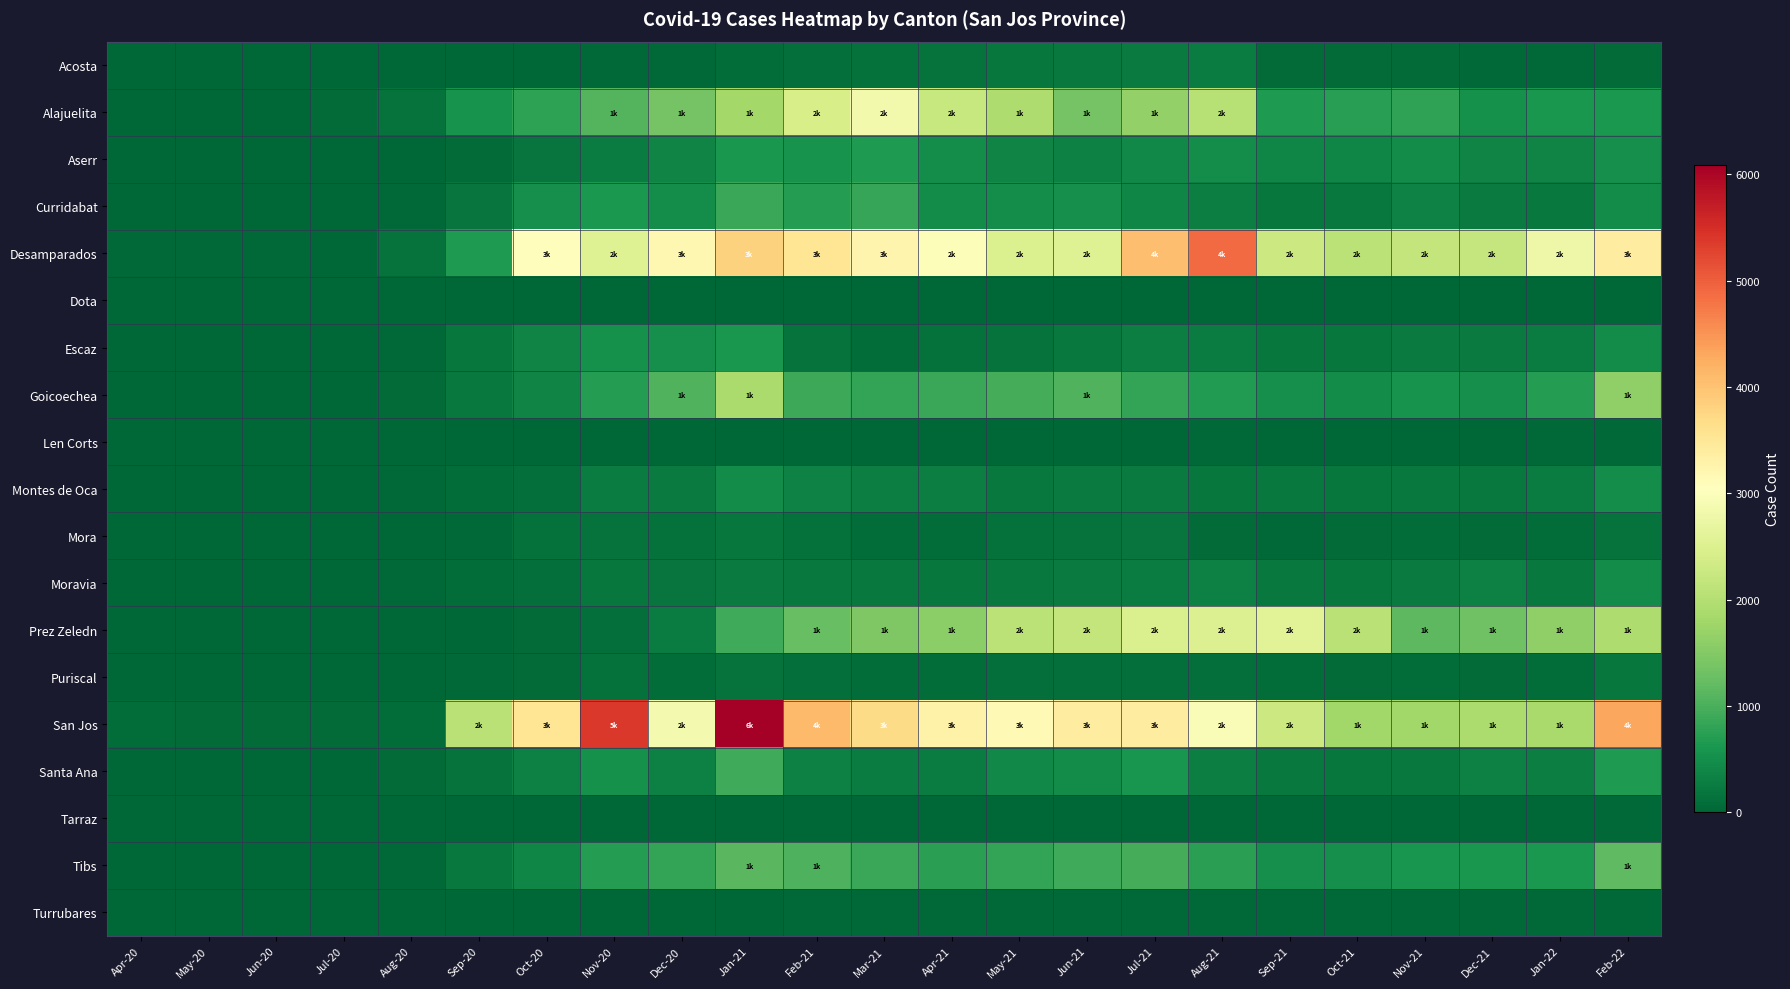

Reading left to right, what are all the values shown in this chart?

Acosta: Apr-20=0	May-20=0	Jun-20=0	Jul-20=1	Aug-20=2	Sep-20=8	Oct-20=18	Nov-20=26	Dec-20=31	Jan-21=75	Feb-21=104	Mar-21=136	Apr-21=165	May-21=197	Jun-21=229	Jul-21=241	Aug-21=266	Sep-21=49	Oct-21=51	Nov-21=55	Dec-21=37	Jan-22=44	Feb-22=48
Alajuelita: Apr-20=12	May-20=9	Jun-20=8	Jul-20=50	Aug-20=145	Sep-20=570	Oct-20=766	Nov-20=1075	Dec-20=1377	Jan-21=1831	Feb-21=2414	Mar-21=2836	Apr-21=2231	May-21=1947	Jun-21=1374	Jul-21=1656	Aug-21=2043	Sep-21=650	Oct-21=718	Nov-21=804	Dec-21=541	Jan-22=604	Feb-22=634
Aserr: Apr-20=11	May-20=10	Jun-20=10	Jul-20=4	Aug-20=13	Sep-20=53	Oct-20=168	Nov-20=282	Dec-20=374	Jan-21=602	Feb-21=553	Mar-21=657	Apr-21=489	May-21=380	Jun-21=322	Jul-21=406	Aug-21=497	Sep-21=388	Oct-21=394	Nov-21=469	Dec-21=374	Jan-22=360	Feb-22=520
Curridabat: Apr-20=19	May-20=13	Jun-20=11	Jul-20=8	Aug-20=25	Sep-20=183	Oct-20=513	Nov-20=641	Dec-20=496	Jan-21=861	Feb-21=697	Mar-21=845	Apr-21=456	May-21=493	Jun-21=501	Jul-21=387	Aug-21=304	Sep-21=205	Oct-21=235	Nov-21=333	Dec-21=243	Jan-22=221	Feb-22=464
Desamparados: Apr-20=45	May-20=33	Jun-20=27	Jul-20=15	Aug-20=144	Sep-20=661	Oct-20=3085	Nov-20=2523	Dec-20=3206	Jan-21=3818	Feb-21=3539	Mar-21=3248	Apr-21=2987	May-21=2479	Jun-21=2536	Jul-21=4048	Aug-21=4895	Sep-21=2274	Oct-21=2092	Nov-21=2167	Dec-21=2199	Jan-22=2765	Feb-22=3396
Dota: Apr-20=0	May-20=0	Jun-20=0	Jul-20=0	Aug-20=0	Sep-20=0	Oct-20=2	Nov-20=2	Dec-20=3	Jan-21=5	Feb-21=5	Mar-21=5	Apr-21=6	May-21=4	Jun-21=6	Jul-21=7	Aug-21=8	Sep-21=5	Oct-21=5	Nov-21=7	Dec-21=5	Jan-22=8	Feb-22=10
Escaz: Apr-20=16	May-20=16	Jun-20=13	Jul-20=13	Aug-20=33	Sep-20=196	Oct-20=379	Nov-20=533	Dec-20=507	Jan-21=611	Feb-21=144	Mar-21=85	Apr-21=135	May-21=153	Jun-21=223	Jul-21=305	Aug-21=275	Sep-21=210	Oct-21=197	Nov-21=259	Dec-21=243	Jan-22=266	Feb-22=455
Goicoechea: Apr-20=16	May-20=15	Jun-20=16	Jul-20=17	Aug-20=51	Sep-20=237	Oct-20=359	Nov-20=712	Dec-20=1047	Jan-21=1882	Feb-21=897	Mar-21=823	Apr-21=875	May-21=969	Jun-21=1063	Jul-21=832	Aug-21=677	Sep-21=500	Oct-21=457	Nov-21=554	Dec-21=515	Jan-22=709	Feb-22=1627
Len Corts: Apr-20=0	May-20=0	Jun-20=0	Jul-20=0	Aug-20=0	Sep-20=0	Oct-20=8	Nov-20=22	Dec-20=19	Jan-21=6	Feb-21=22	Mar-21=12	Apr-21=15	May-21=10	Jun-21=17	Jul-21=14	Aug-21=35	Sep-21=21	Oct-21=13	Nov-21=10	Dec-21=21	Jan-22=39	Feb-22=42
Montes de Oca: Apr-20=14	May-20=11	Jun-20=7	Jul-20=3	Aug-20=28	Sep-20=73	Oct-20=109	Nov-20=270	Dec-20=240	Jan-21=452	Feb-21=348	Mar-21=308	Apr-21=290	May-21=233	Jun-21=246	Jul-21=243	Aug-21=202	Sep-21=229	Oct-21=198	Nov-21=220	Dec-21=234	Jan-22=281	Feb-22=492
Mora: Apr-20=4	May-20=7	Jun-20=5	Jul-20=2	Aug-20=7	Sep-20=40	Oct-20=126	Nov-20=149	Dec-20=127	Jan-21=195	Feb-21=126	Mar-21=93	Apr-21=81	May-21=120	Jun-21=148	Jul-21=172	Aug-21=64	Sep-21=29	Oct-21=65	Nov-21=80	Dec-21=65	Jan-22=83	Feb-22=161
Moravia: Apr-20=6	May-20=3	Jun-20=3	Jul-20=3	Aug-20=25	Sep-20=85	Oct-20=117	Nov-20=200	Dec-20=190	Jan-21=251	Feb-21=237	Mar-21=227	Apr-21=204	May-21=219	Jun-21=245	Jul-21=264	Aug-21=311	Sep-21=219	Oct-21=200	Nov-21=240	Dec-21=318	Jan-22=228	Feb-22=460
Prez Zeledn: Apr-20=0	May-20=0	Jun-20=0	Jul-20=2	Aug-20=3	Sep-20=13	Oct-20=56	Nov-20=112	Dec-20=278	Jan-21=908	Feb-21=1244	Mar-21=1459	Apr-21=1586	May-21=2070	Jun-21=2175	Jul-21=2461	Aug-21=2505	Sep-21=2576	Oct-21=2068	Nov-21=1159	Dec-21=1316	Jan-22=1637	Feb-22=1933
Puriscal: Apr-20=1	May-20=0	Jun-20=1	Jul-20=1	Aug-20=1	Sep-20=29	Oct-20=52	Nov-20=119	Dec-20=90	Jan-21=150	Feb-21=103	Mar-21=87	Apr-21=79	May-21=97	Jun-21=107	Jul-21=109	Aug-21=97	Sep-21=77	Oct-21=62	Nov-21=76	Dec-21=64	Jan-22=86	Feb-22=196
San Jos: Apr-20=82	May-20=69	Jun-20=63	Jul-20=61	Aug-20=85	Sep-20=2051	Oct-20=3542	Nov-20=5390	Dec-20=2857	Jan-21=6088	Feb-21=4099	Mar-21=3695	Apr-21=3288	May-21=3156	Jun-21=3389	Jul-21=3399	Aug-21=2959	Sep-21=2271	Oct-21=1798	Nov-21=1800	Dec-21=1914	Jan-22=1860	Feb-22=4312
Santa Ana: Apr-20=23	May-20=18	Jun-20=18	Jul-20=10	Aug-20=64	Sep-20=160	Oct-20=310	Nov-20=543	Dec-20=325	Jan-21=921	Feb-21=316	Mar-21=264	Apr-21=284	May-21=413	Jun-21=467	Jul-21=590	Aug-21=292	Sep-21=216	Oct-21=200	Nov-21=235	Dec-21=318	Jan-22=300	Feb-22=646
Tarraz: Apr-20=4	May-20=3	Jun-20=3	Jul-20=3	Aug-20=1	Sep-20=0	Oct-20=4	Nov-20=8	Dec-20=6	Jan-21=7	Feb-21=8	Mar-21=8	Apr-21=7	May-21=9	Jun-21=6	Jul-21=12	Aug-21=18	Sep-21=5	Oct-21=6	Nov-21=7	Dec-21=9	Jan-22=22	Feb-22=27
Tibs: Apr-20=16	May-20=11	Jun-20=9	Jul-20=7	Aug-20=32	Sep-20=230	Oct-20=390	Nov-20=695	Dec-20=823	Jan-21=1131	Feb-21=1045	Mar-21=875	Apr-21=758	May-21=832	Jun-21=910	Jul-21=966	Aug-21=753	Sep-21=507	Oct-21=519	Nov-21=575	Dec-21=616	Jan-22=634	Feb-22=1170
Turrubares: Apr-20=2	May-20=2	Jun-20=2	Jul-20=1	Aug-20=5	Sep-20=7	Oct-20=4	Nov-20=12	Dec-20=11	Jan-21=21	Feb-21=30	Mar-21=33	Apr-21=31	May-21=35	Jun-21=37	Jul-21=40	Aug-21=36	Sep-21=36	Oct-21=35	Nov-21=35	Dec-21=38	Jan-22=40	Feb-22=47